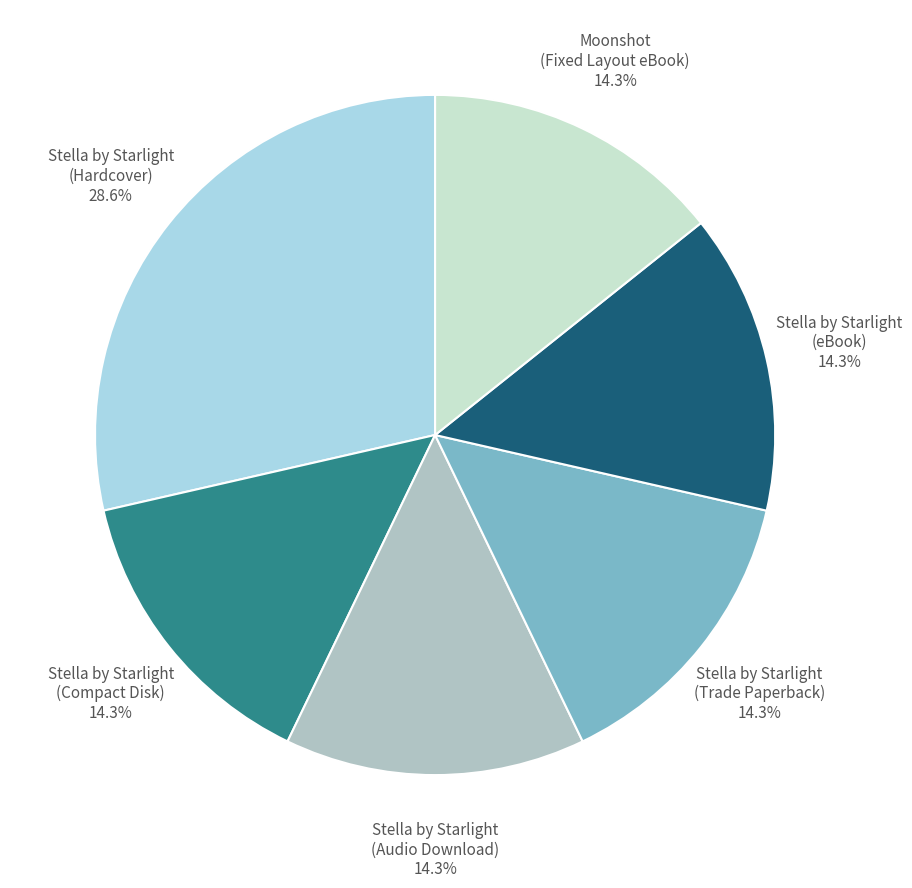

How many slices are in this pie chart?

6